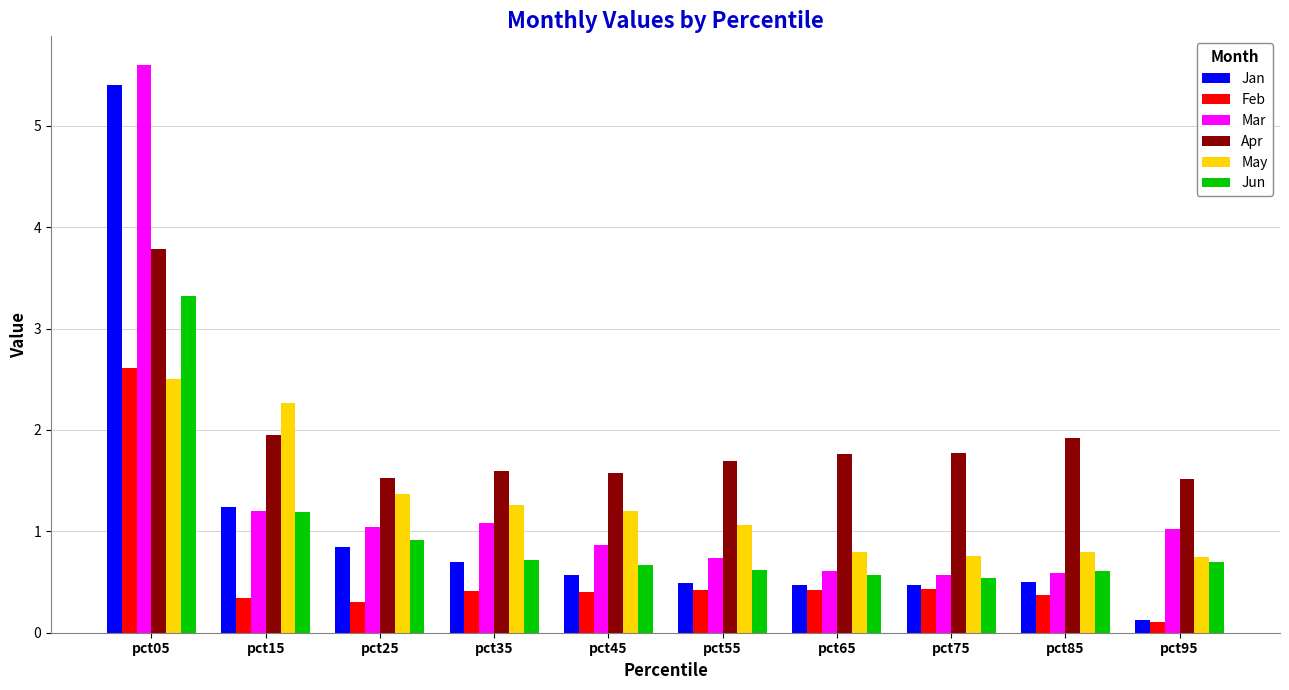

Where is Mar nearest to the value 3?

pct15